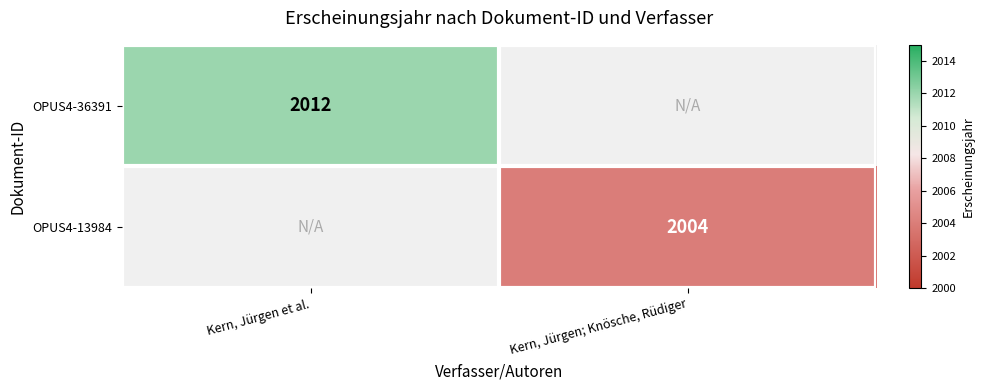

The value of OPUS4-36391 at Kern, Jürgen et al. is 2703. True or false?

False